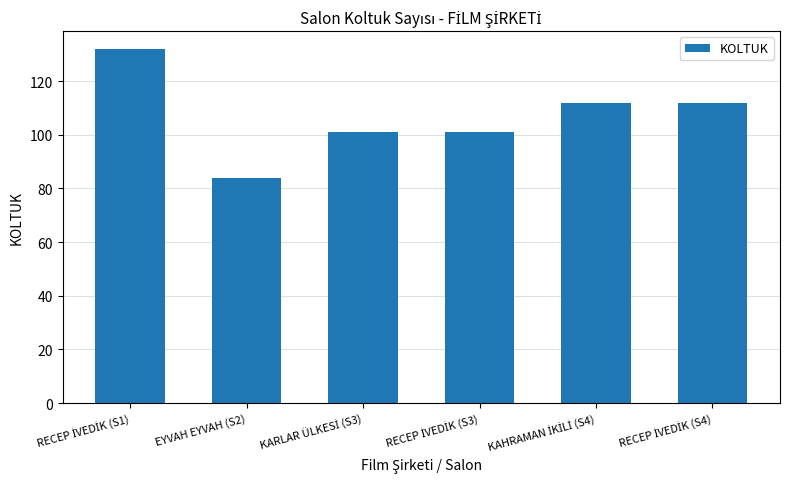

The value at EYVAH EYVAH (S2) is 36. True or false?

False